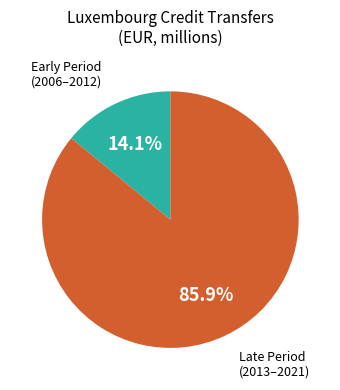

What is the largest slice in the pie chart?

Late Period (2013–2021)